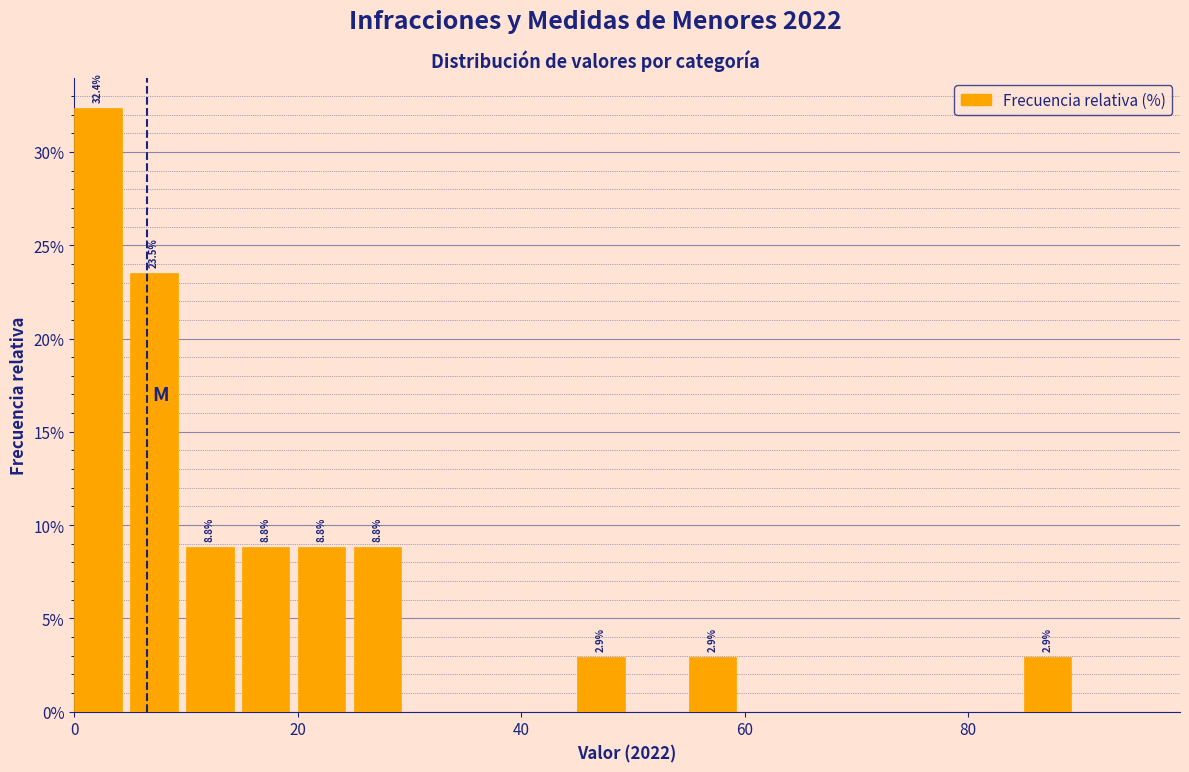

Read against the x-axis, roughly where is the centre of the tallest bar?

2